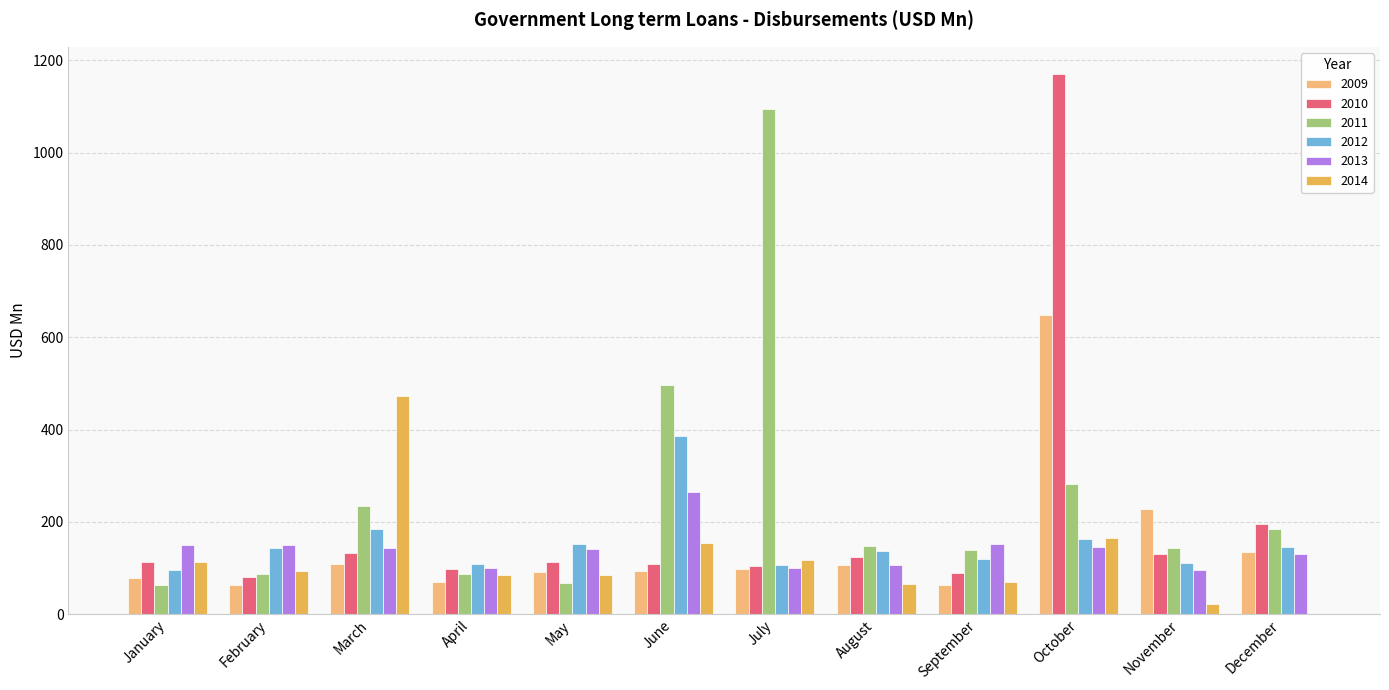

The 2012 series shows 29.9 at February. True or false?

False